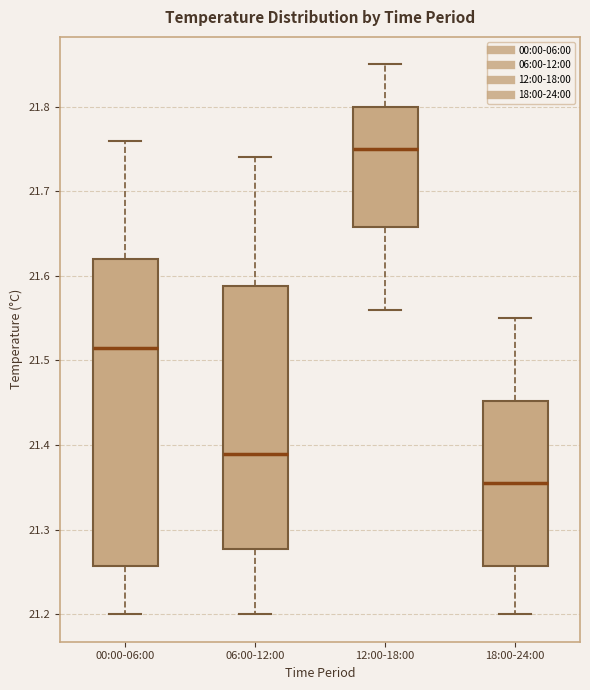

Reading left to right, transcribe this box plot: for each box, give where its median line is, the range the box spans, and where its two whiskers end, as read against the y-axis. The values are not printed on the chart, so give them approximately, as read against the axis.

00:00-06:00: median 21.52, box 21.26 to 21.62, whiskers 21.20 to 21.76
06:00-12:00: median 21.39, box 21.28 to 21.59, whiskers 21.20 to 21.74
12:00-18:00: median 21.75, box 21.66 to 21.80, whiskers 21.56 to 21.85
18:00-24:00: median 21.36, box 21.26 to 21.45, whiskers 21.20 to 21.55